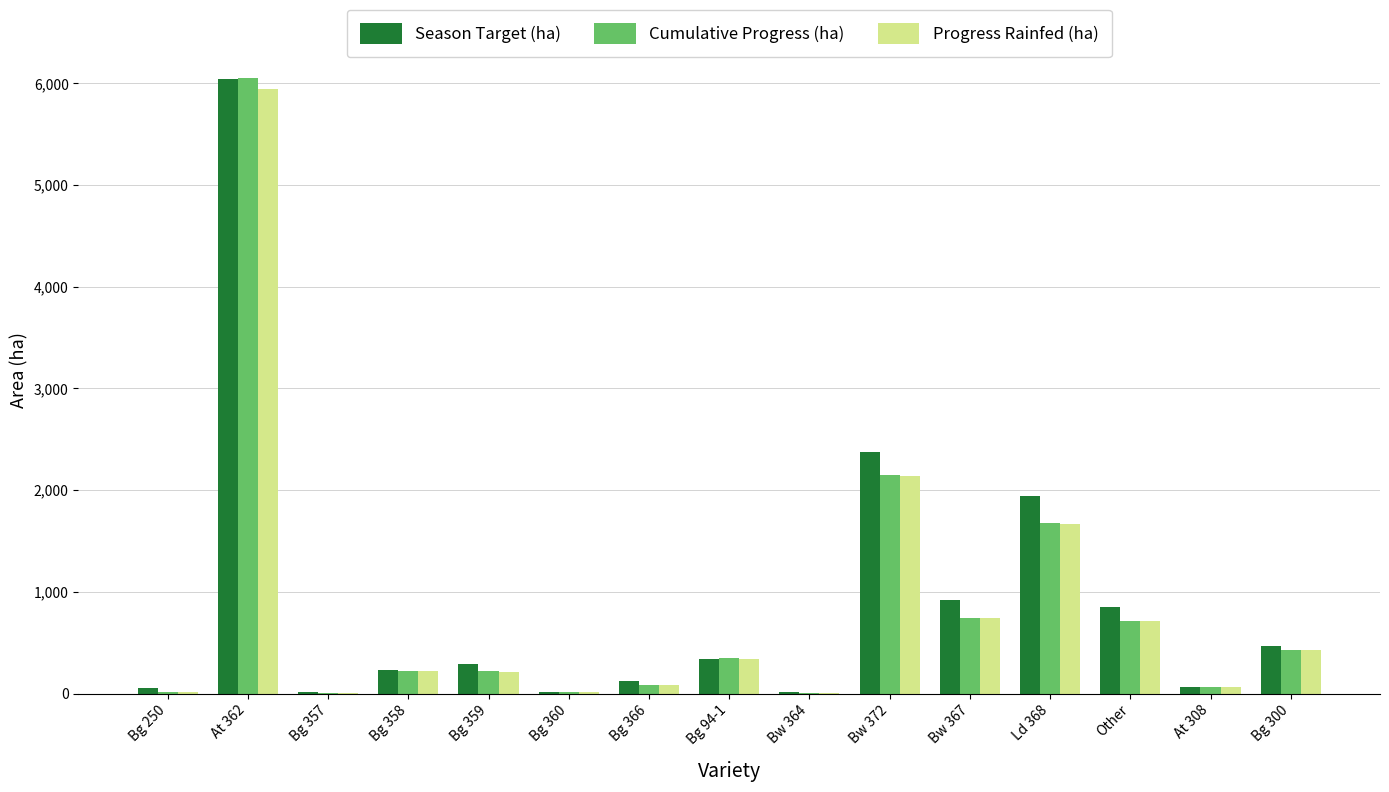

Count the number of data series in this chart.

3